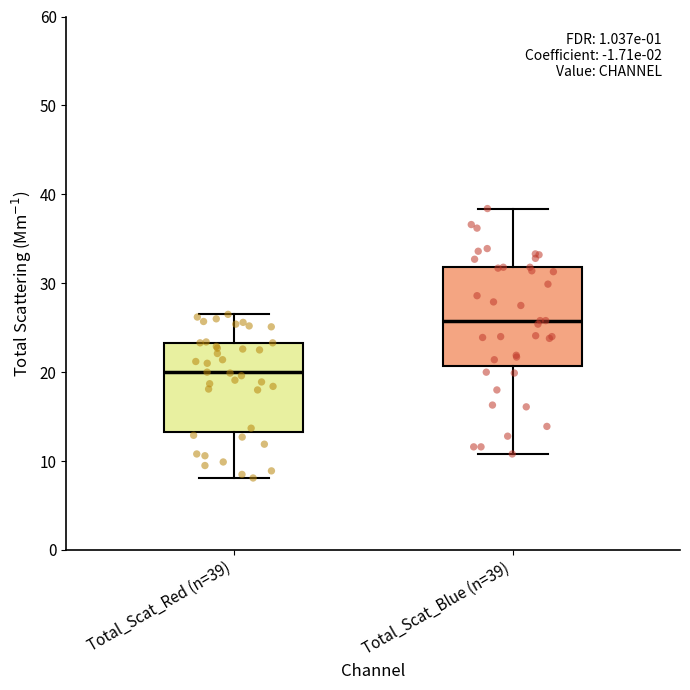

Reading left to right, read every box against the y-axis: the position of its median line, the range the box covers, and the ends of its whiskers. The values are not printed on the chart, so give them approximately, as read against the axis.

Total_Scat_Red (n=39): median 20, box 13 to 23, whiskers 8 to 27
Total_Scat_Blue (n=39): median 26, box 21 to 32, whiskers 11 to 38